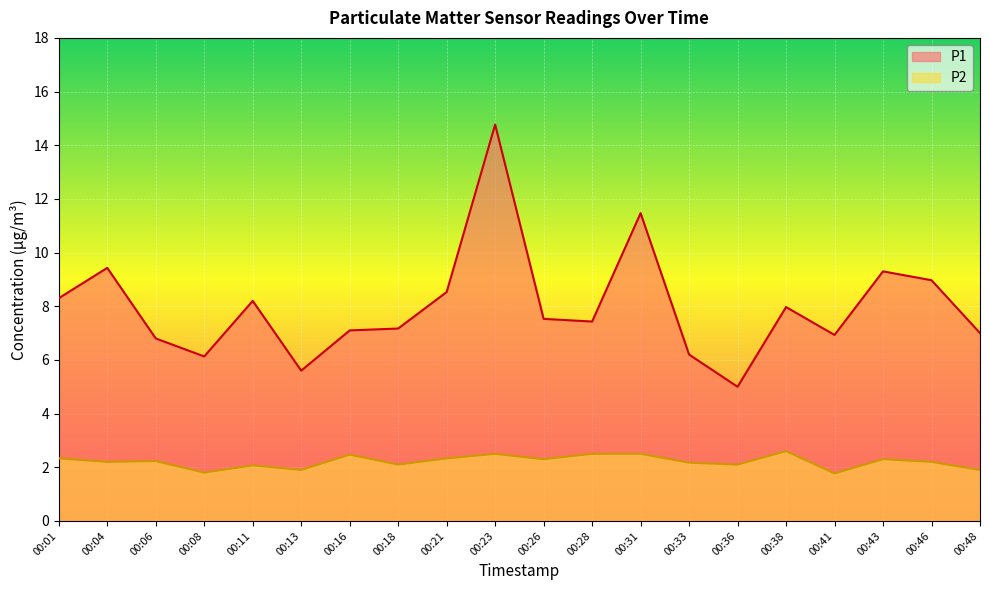

How many lines are shown in the chart?

2